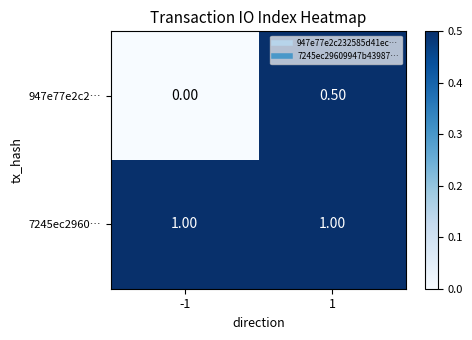

What is the difference between the maximum and minimum values in the 947e77e2c2… series?

0.5